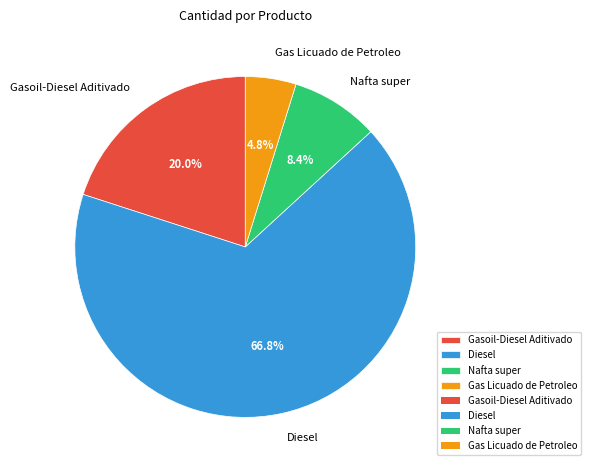

What is the majority slice?

Diesel